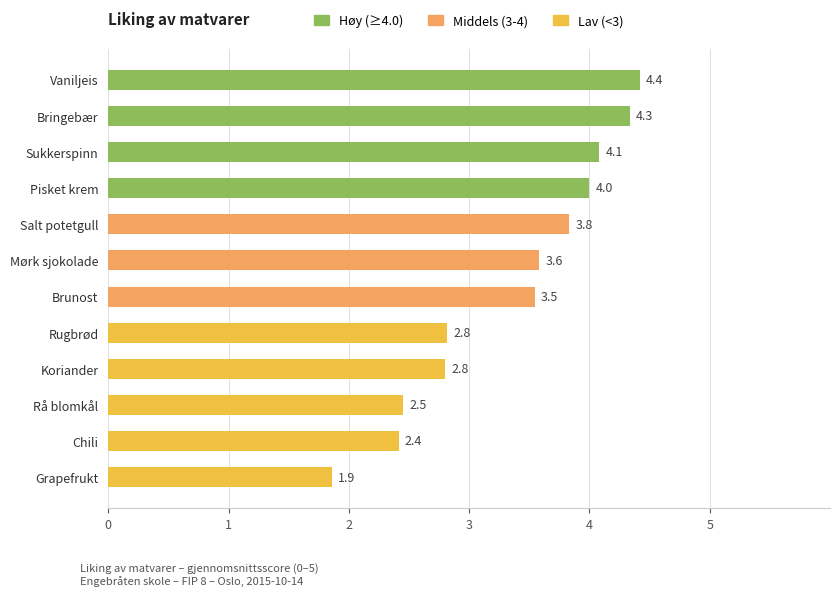

Reading bottom to top, list all the values displayed in this chart.

Grapefrukt=1.9	Chili=2.4	Rå blomkål=2.5	Koriander=2.8	Rugbrød=2.8	Brunost=3.5	Mørk sjokolade=3.6	Salt potetgull=3.8	Pisket krem=4.0	Sukkerspinn=4.1	Bringebær=4.3	Vaniljeis=4.4